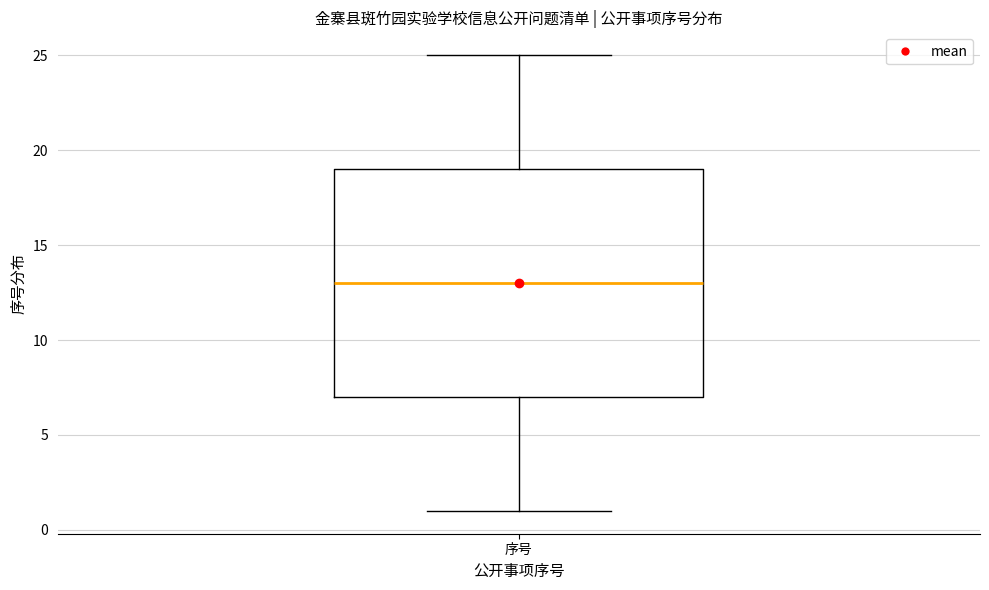

Read this box plot against the y-axis: the position of the median line, the range covered by the box, and the ends of both whiskers. The values are not printed on the chart, so give them approximately, as read against the axis.

median 13, box 7 to 19, whiskers 1 to 25